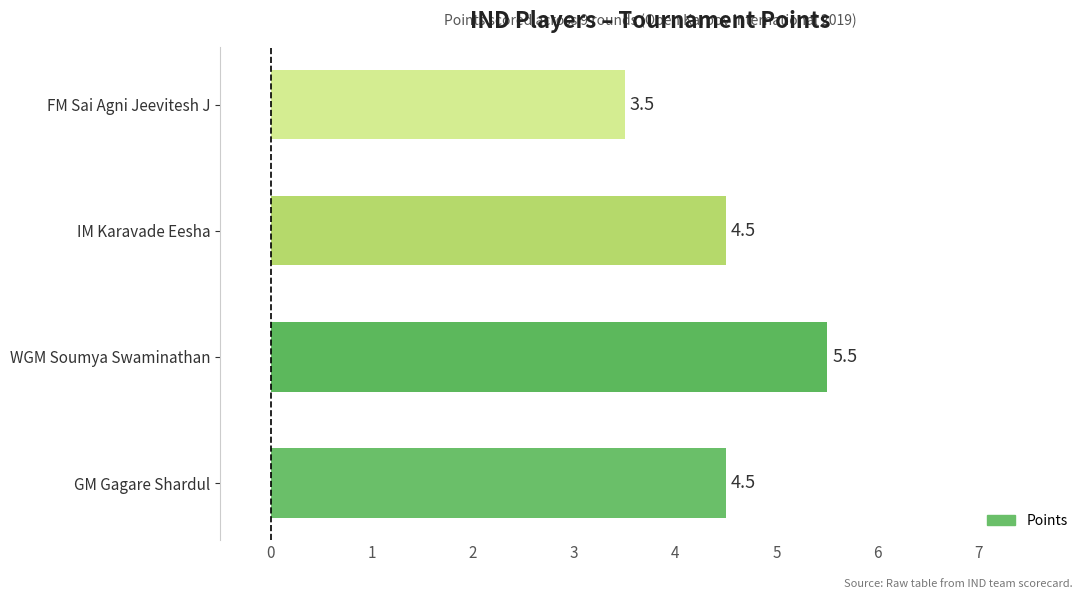

How many data points are above 4?

3